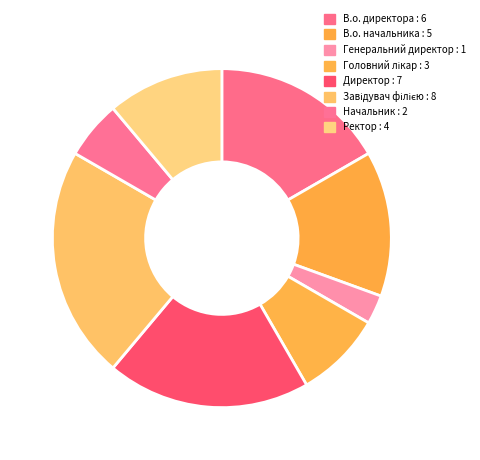

How many slices are in this pie chart?

8